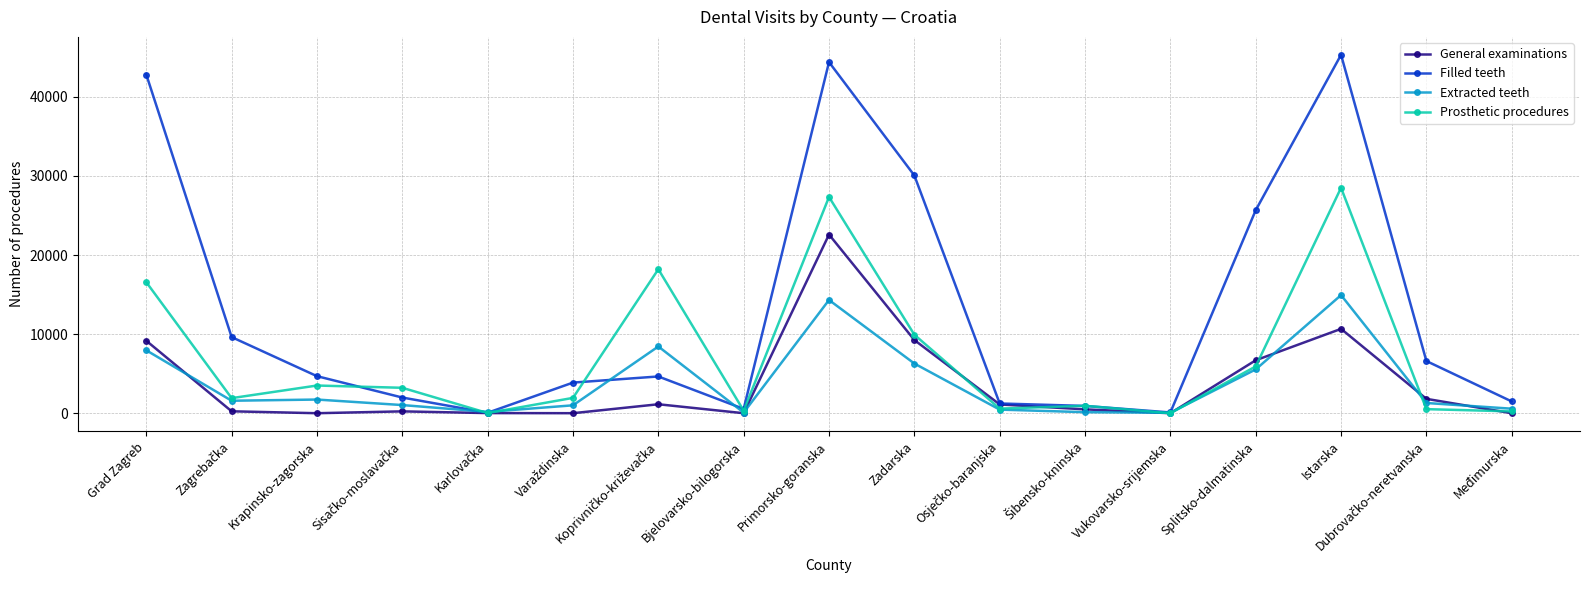

In Extracted teeth, how many points are higher than both neighbors (excluding endpoints)?

4